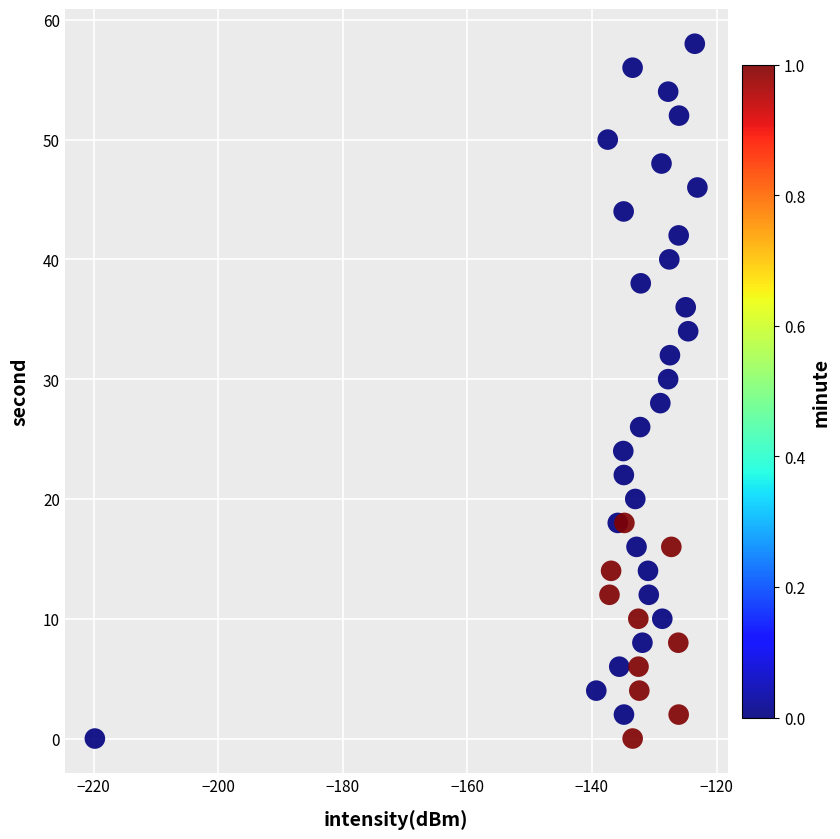

What is the range of Y values (max minus min)?

58